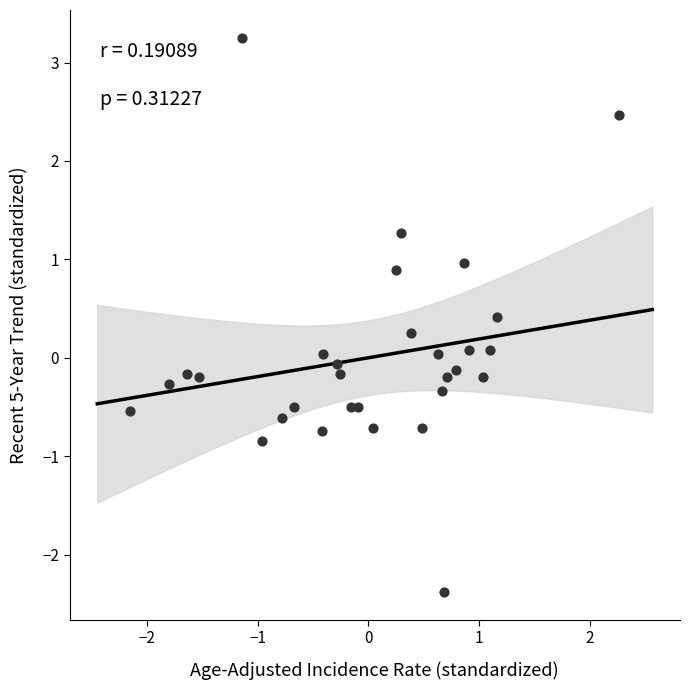

What is the range of Y values (max minus min)?

5.6